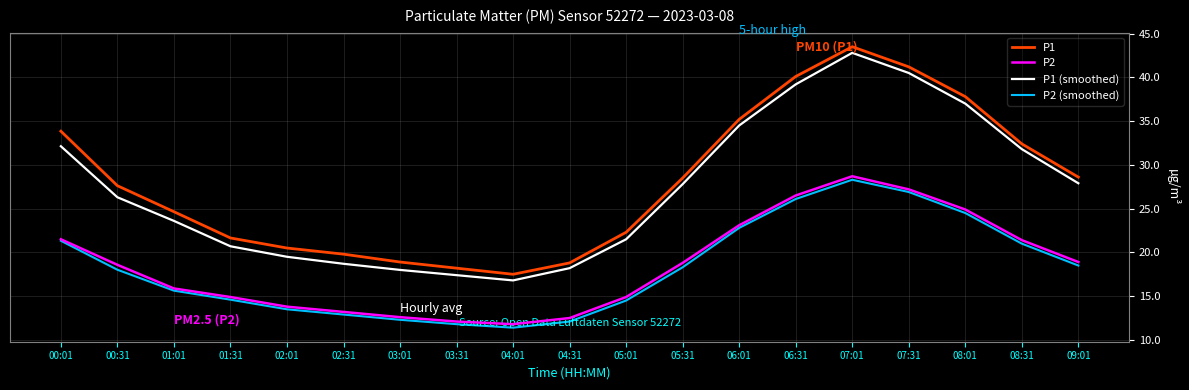

What position from the left is 02:31?

6